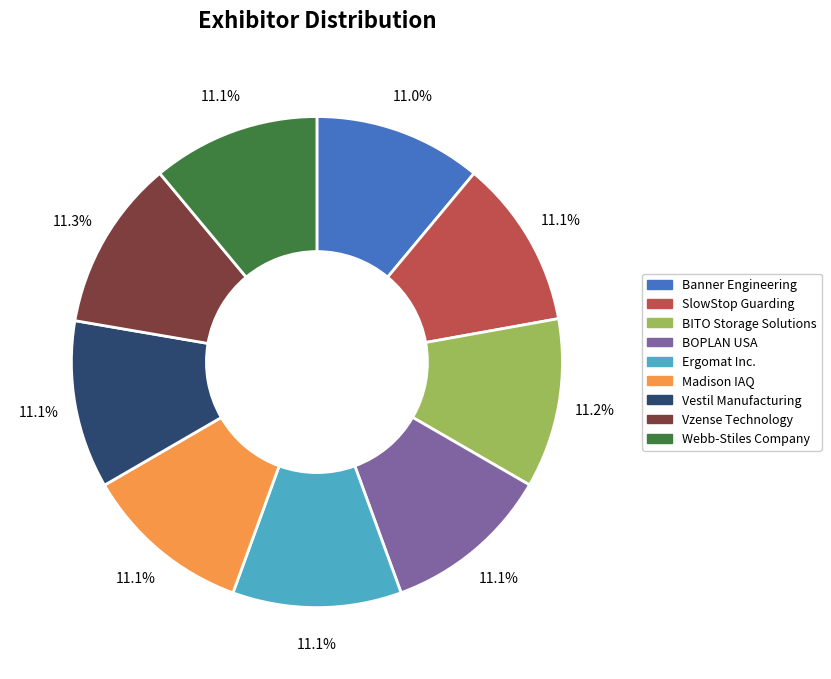

Does Webb-Stiles Company represent more than half of the total?

No